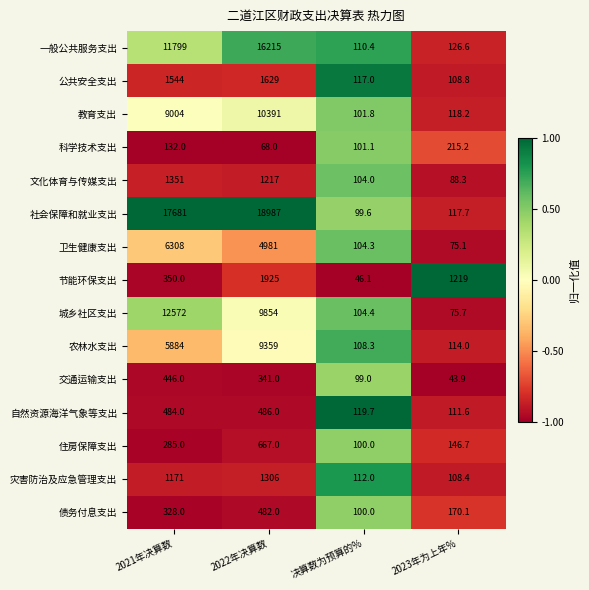

At which label is 一般公共服务支出 closest to 8162?

2021年决算数